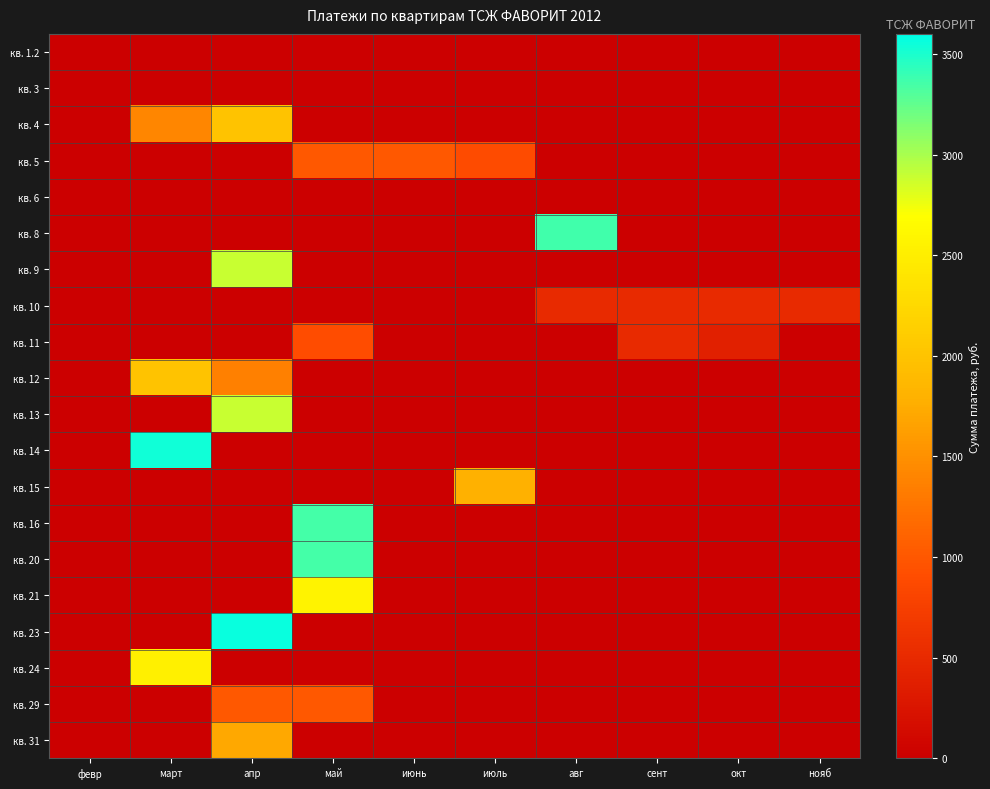

At which category is the sum across all series the highest?

апр